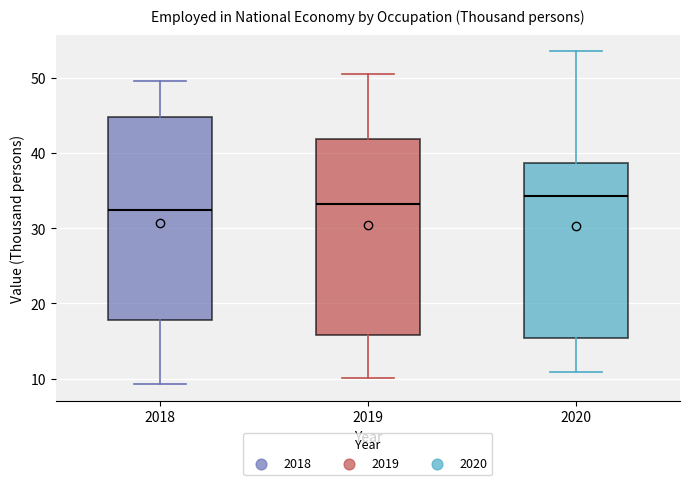

Reading left to right, read every box against the y-axis: the position of its median line, the range the box covers, and the ends of its whiskers. The values are not printed on the chart, so give them approximately, as read against the axis.

2018: median 32, box 18 to 45, whiskers 9 to 50
2019: median 33, box 16 to 42, whiskers 10 to 51
2020: median 34, box 15 to 39, whiskers 11 to 54